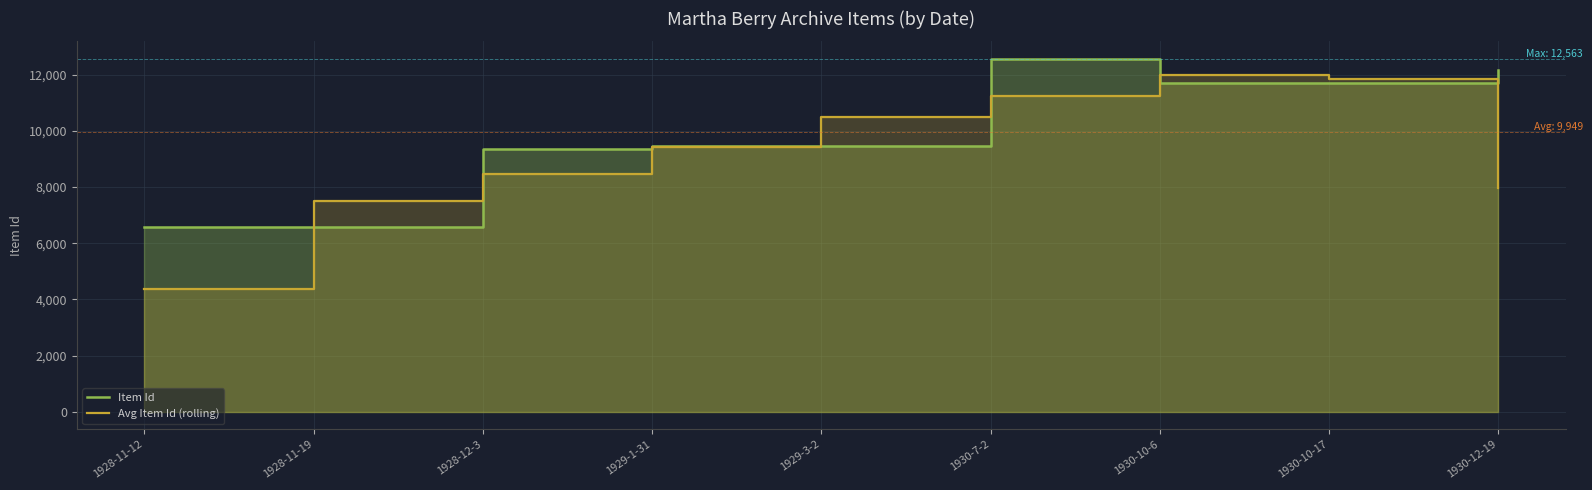

How many times do Avg Item Id (rolling) and Item Id cross each other?

6